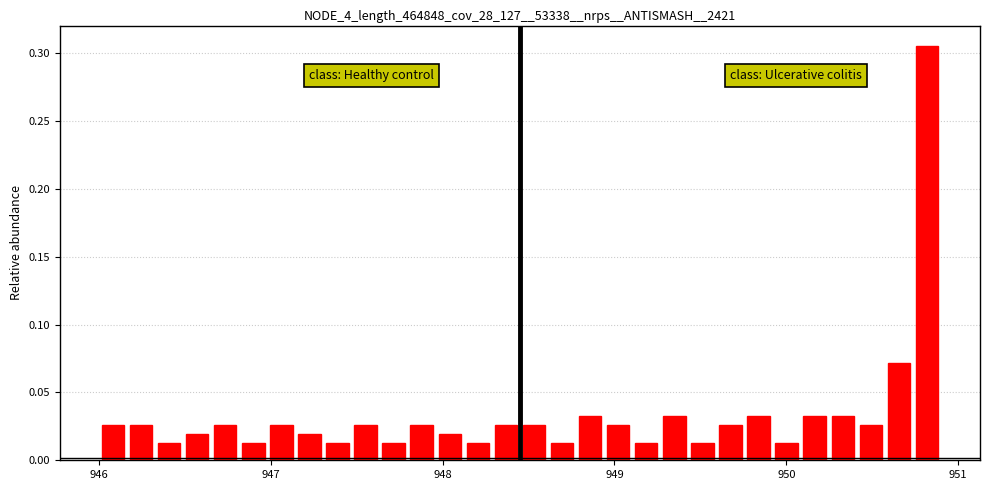

Around what value on the x-axis is the tallest bar? Give the approximate position of its centre, as read against the axis.

950.8